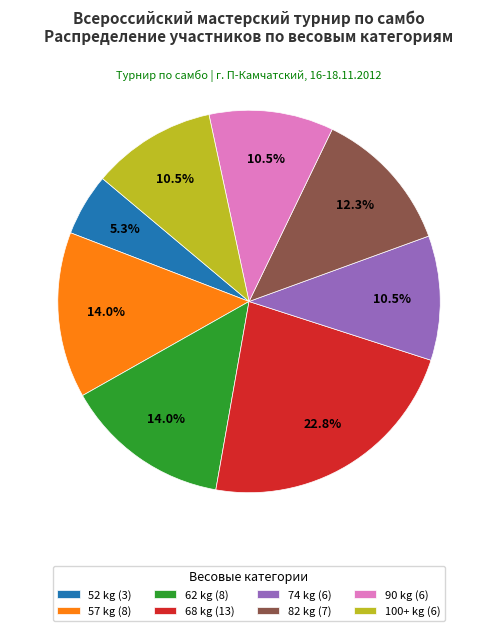

Between 82 and 62, which is larger?

62